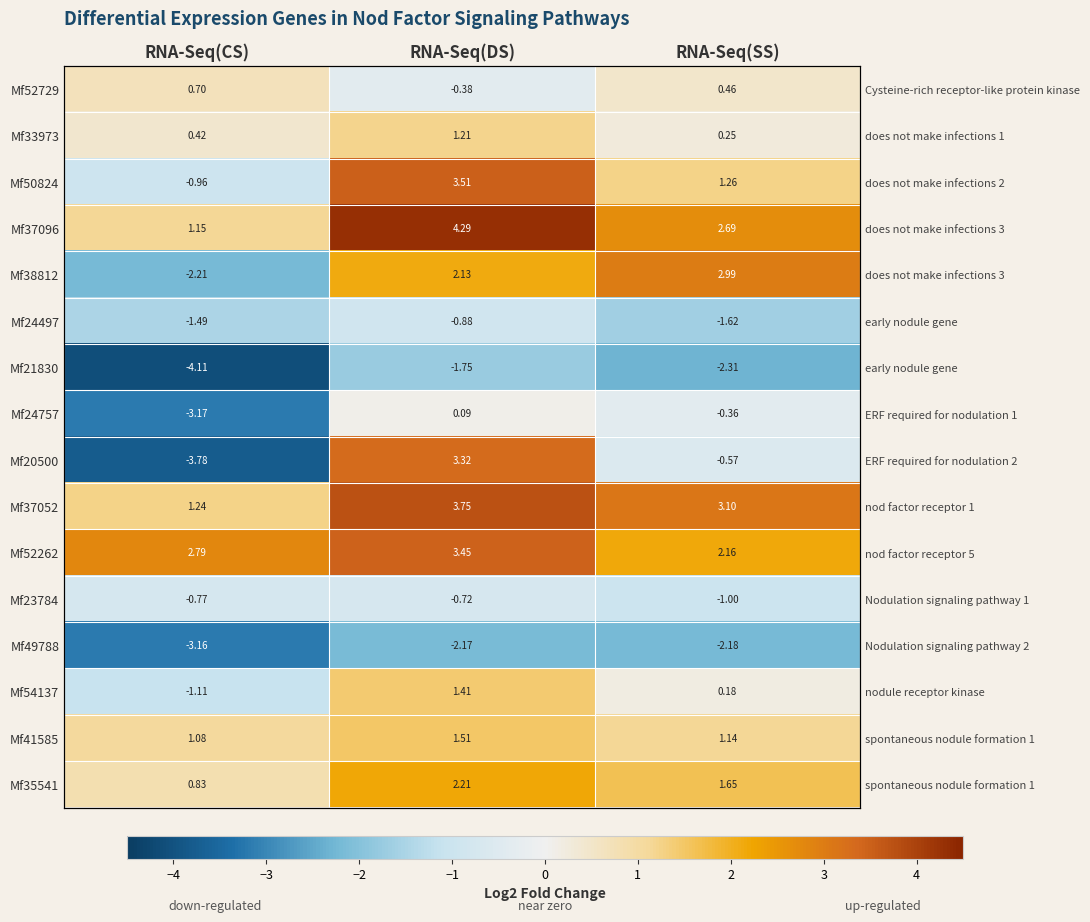

How many data points in Mf50824 are less than 1?

1